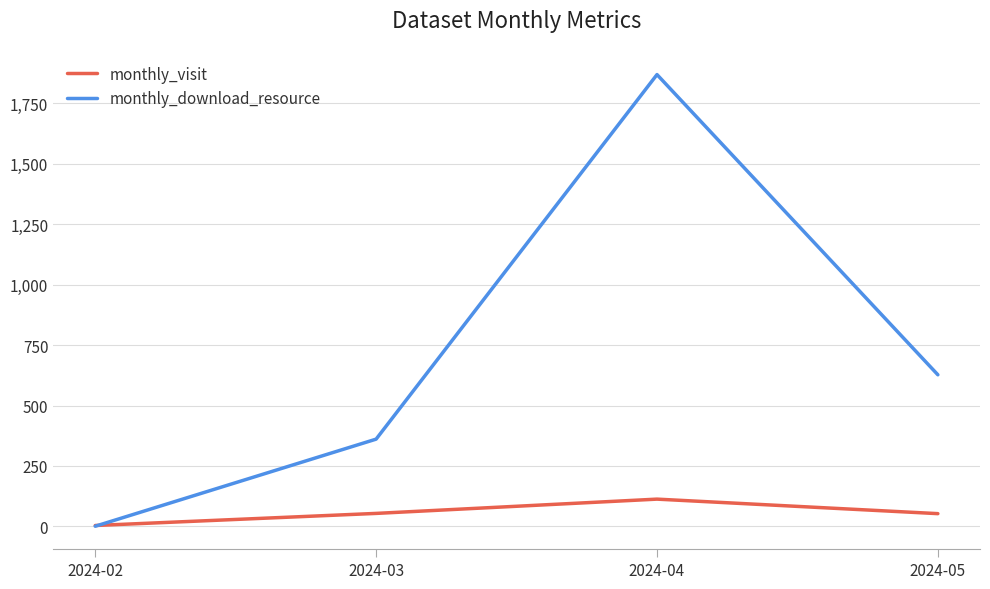

Rank the series by their maximum value, from highest to lowest.

monthly_download_resource, monthly_visit